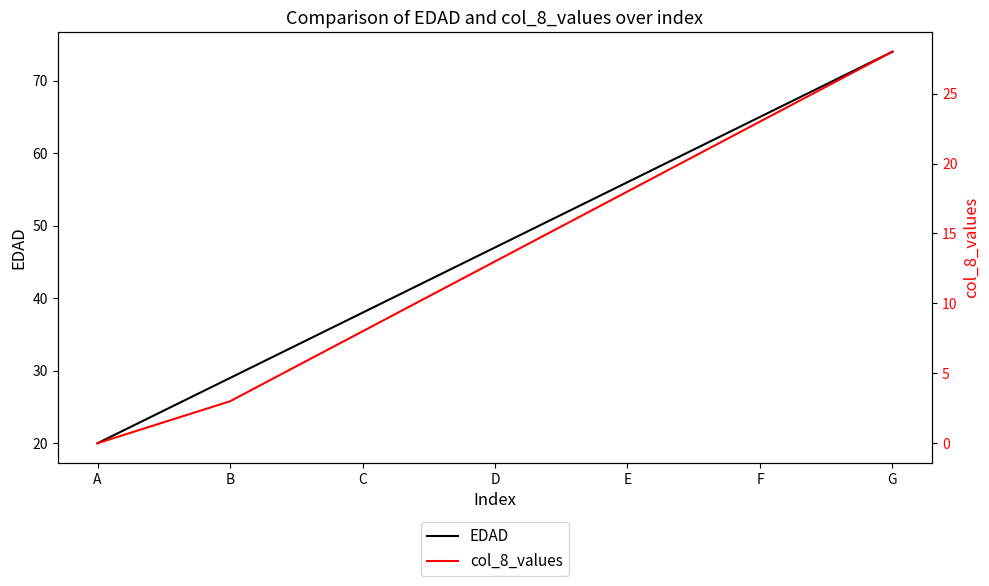

At how many categories does at least one series exceed 5?

7